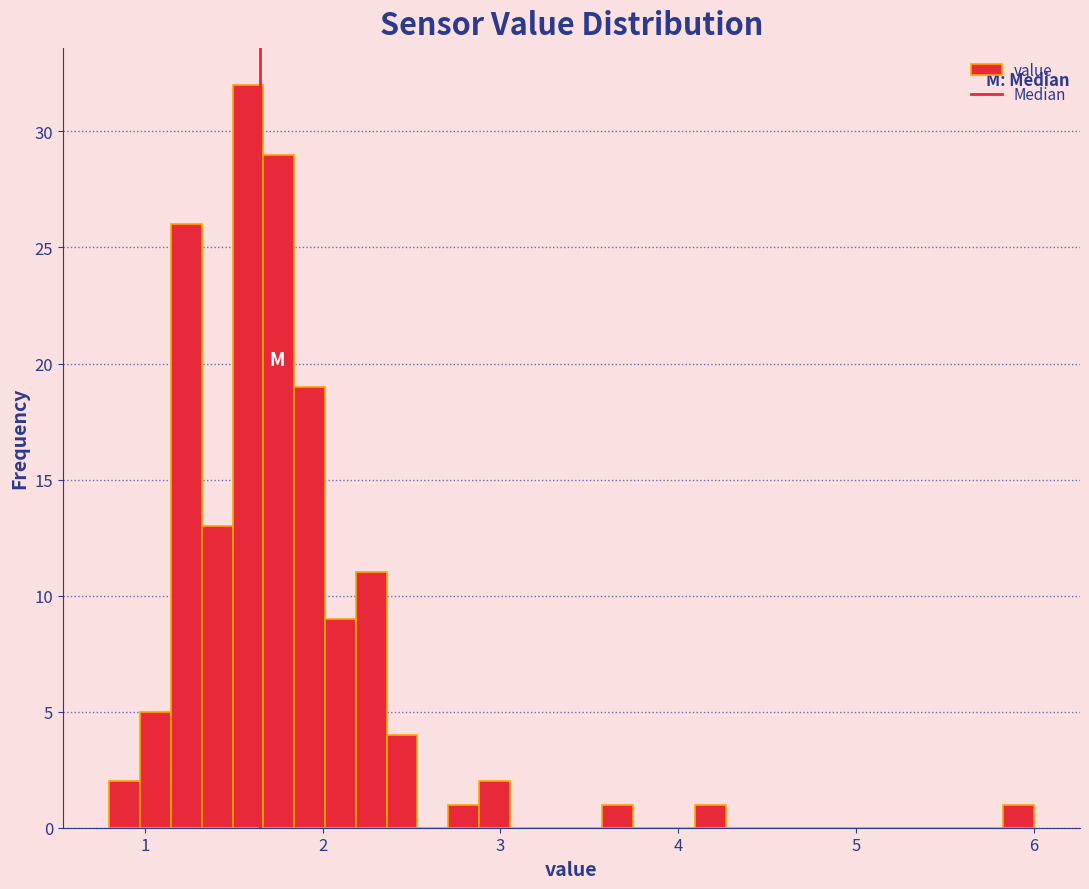

Read against the x-axis, roughly where is the centre of the tallest bar?

1.6